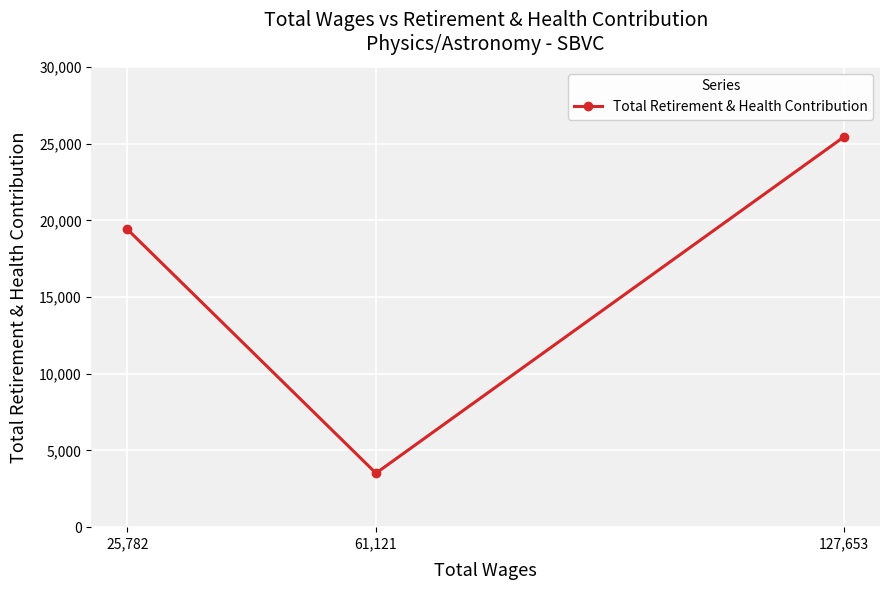

What value does the data have at 25,782, to the nearest 100?

19400